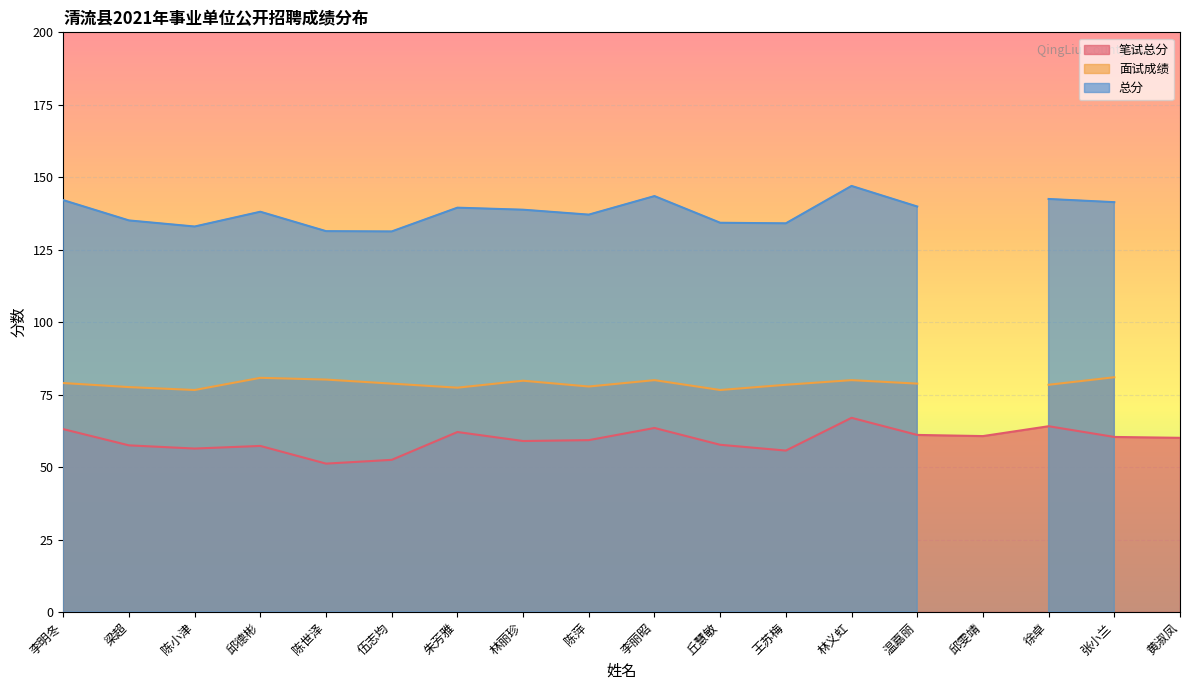

What is the sum of all 笔试总分 values?

1068.7